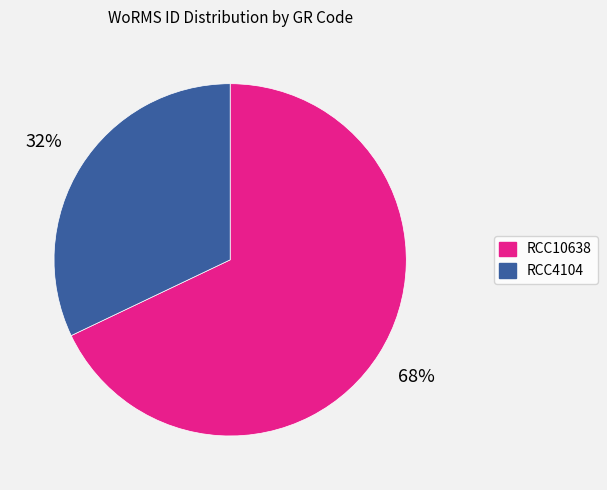

Is it true that RCC4104 is 32% of the pie?

True